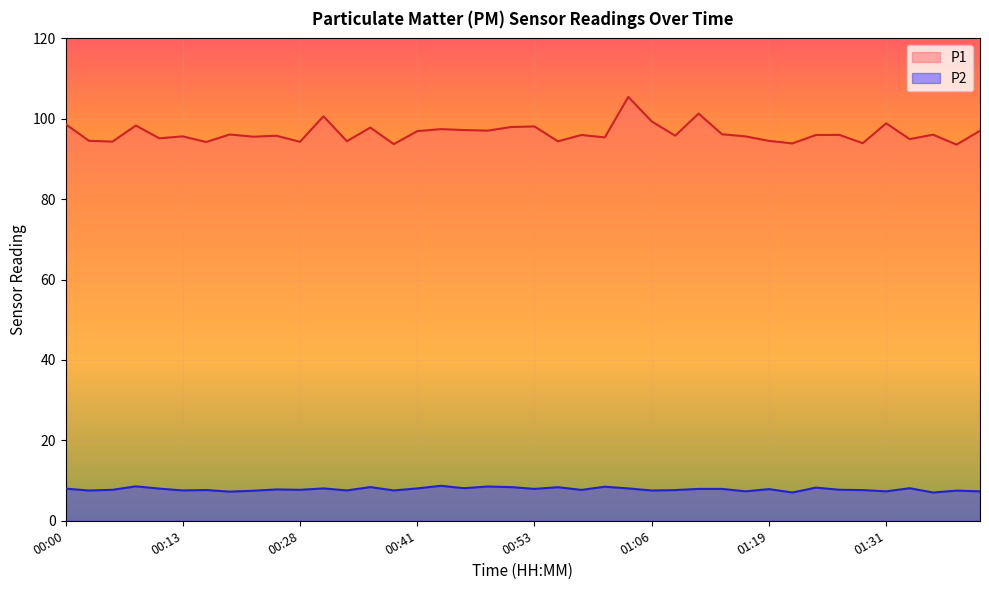

Which series has the largest total across all categories?

P1